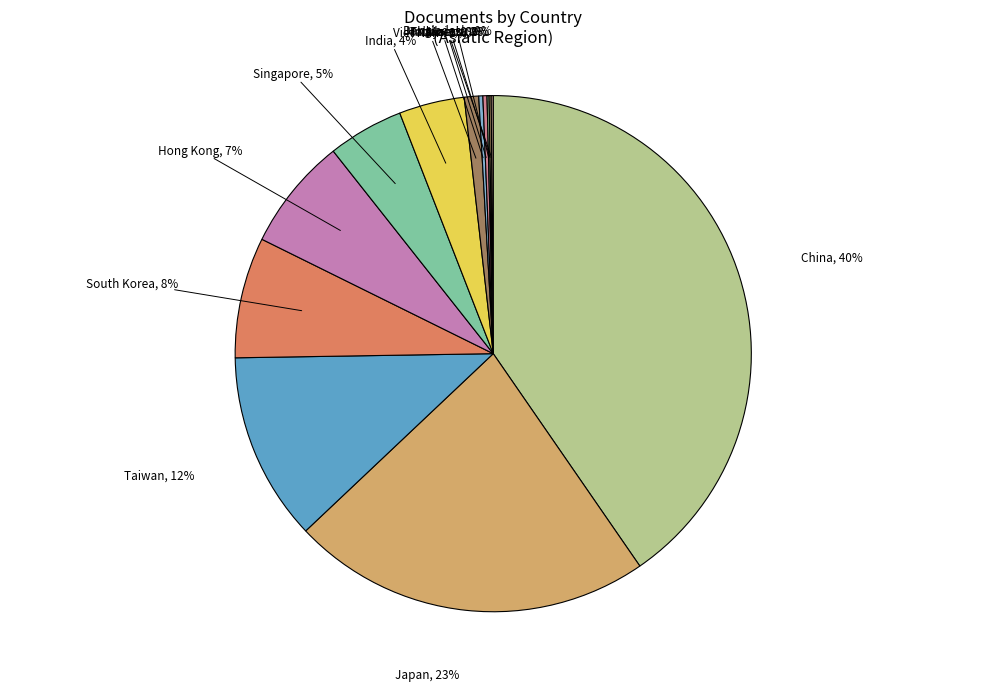

What is the ratio of the value at Singapore to the value at Hong Kong?

0.7